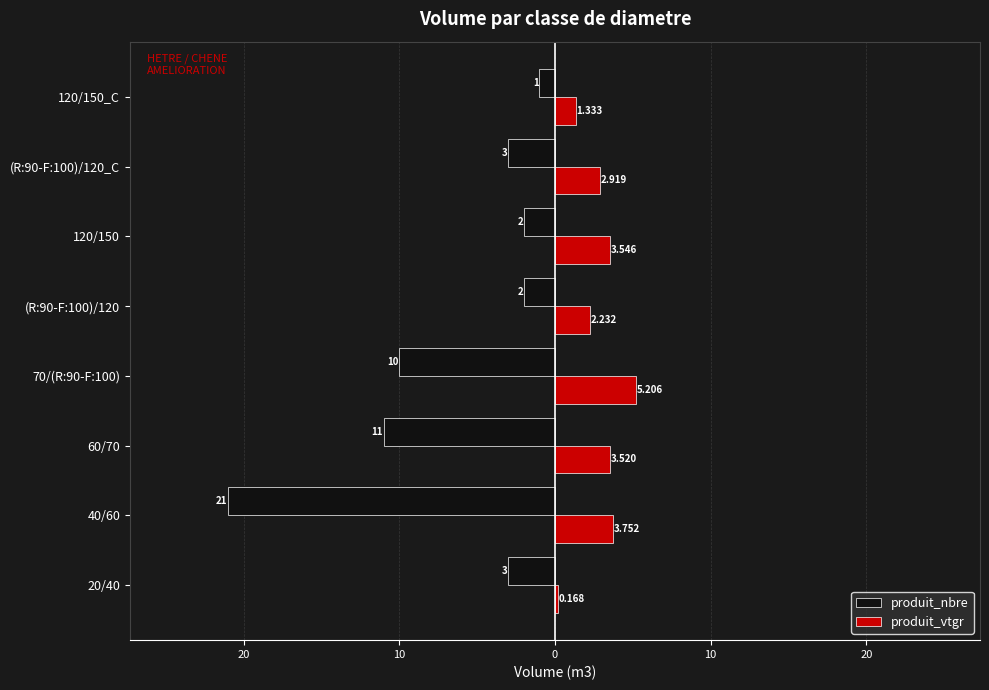

What are all the series names shown in the legend?

produit_nbre, produit_vtgr